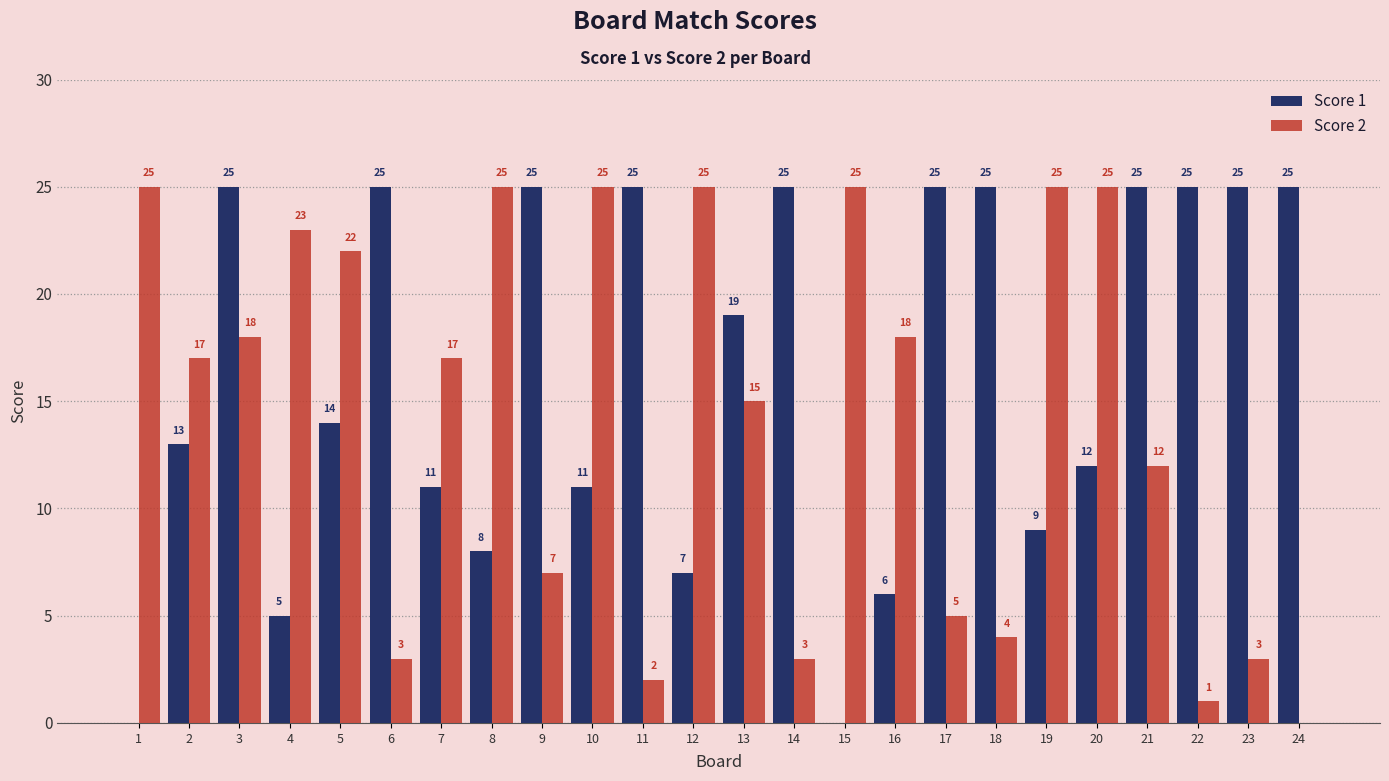

What is the difference between the Score 2 values at 8 and 17?

20